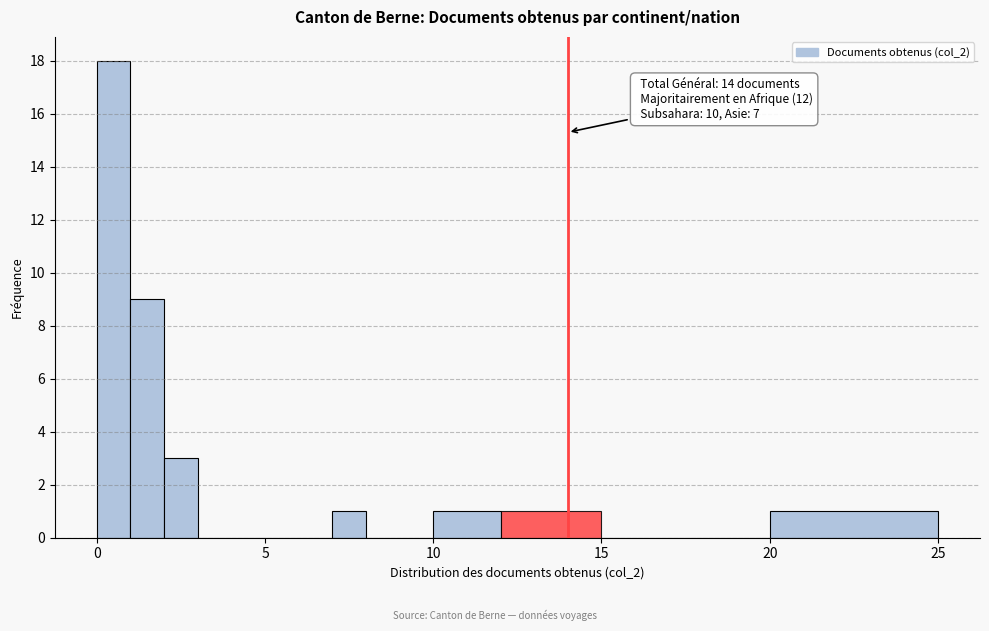

Read against the x-axis, roughly where is the centre of the tallest bar?

0.5